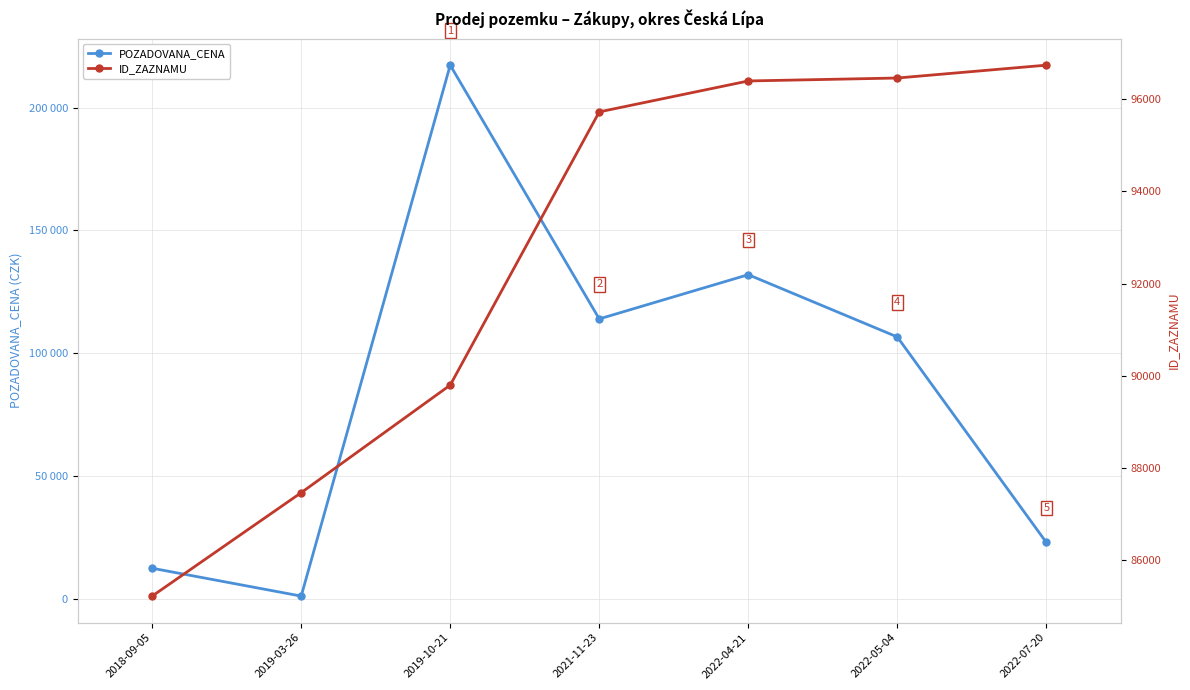

Which category has the highest value across all series?

2019-10-21